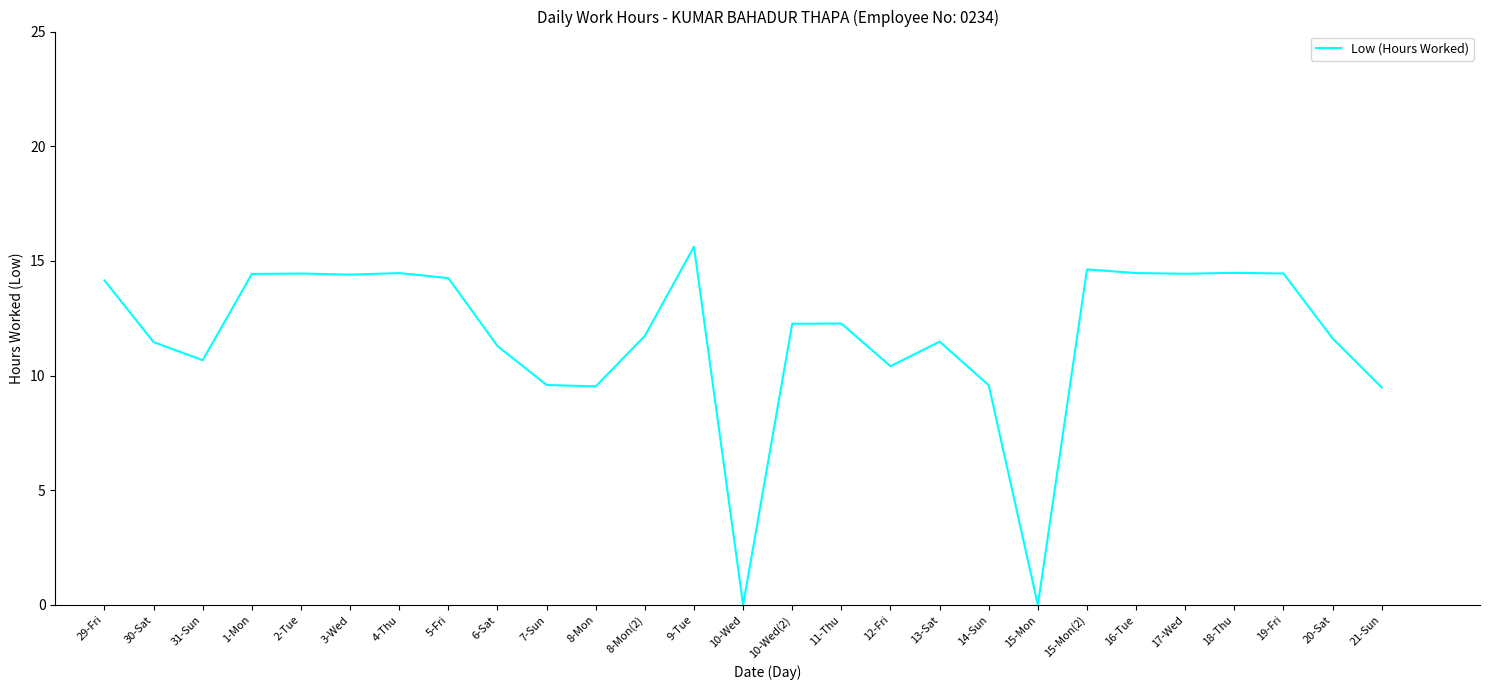

What is the difference between the second highest and minimum values?

14.6